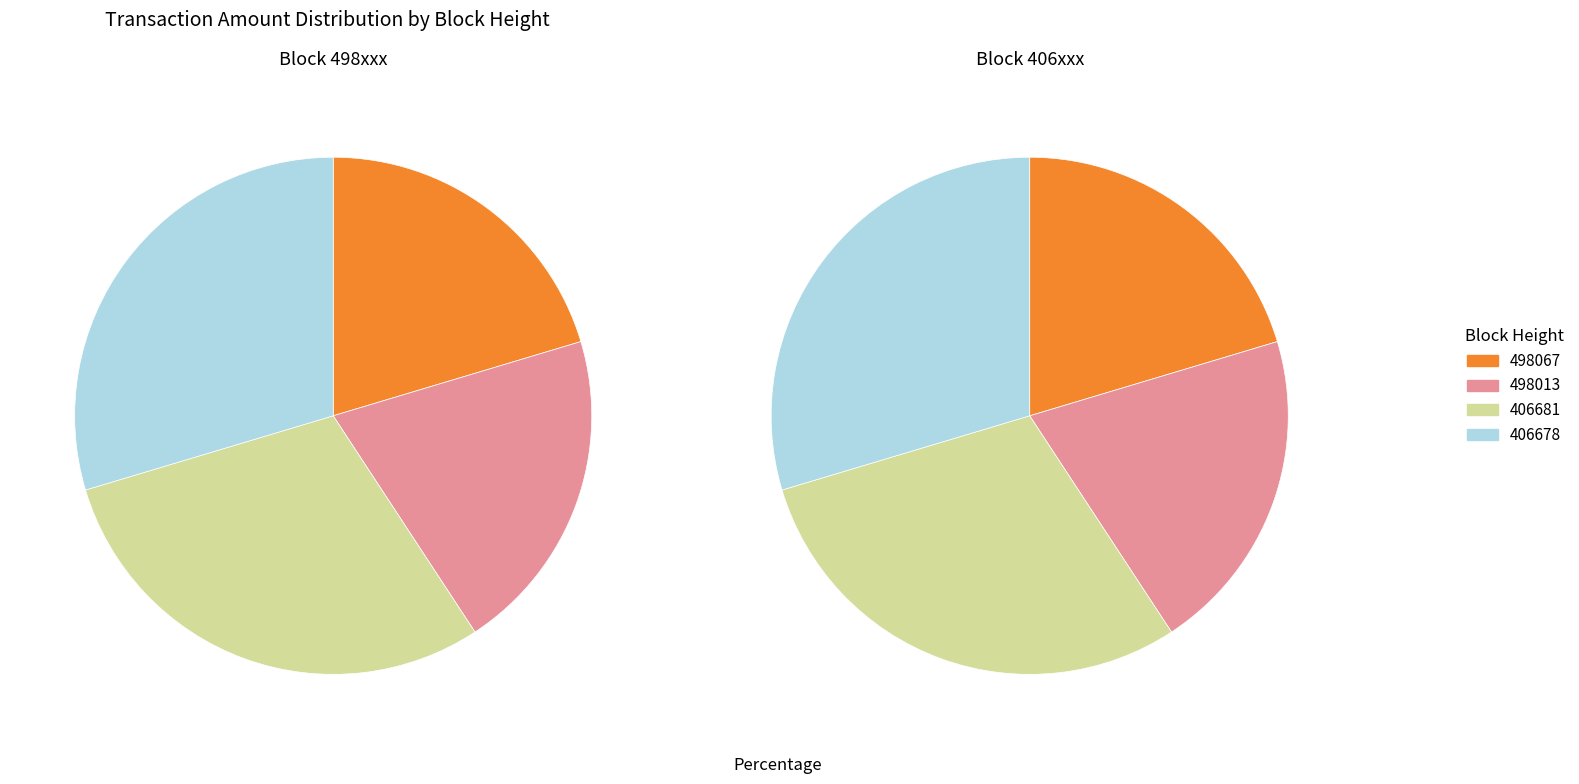

Count the number of slices in the pie.

4